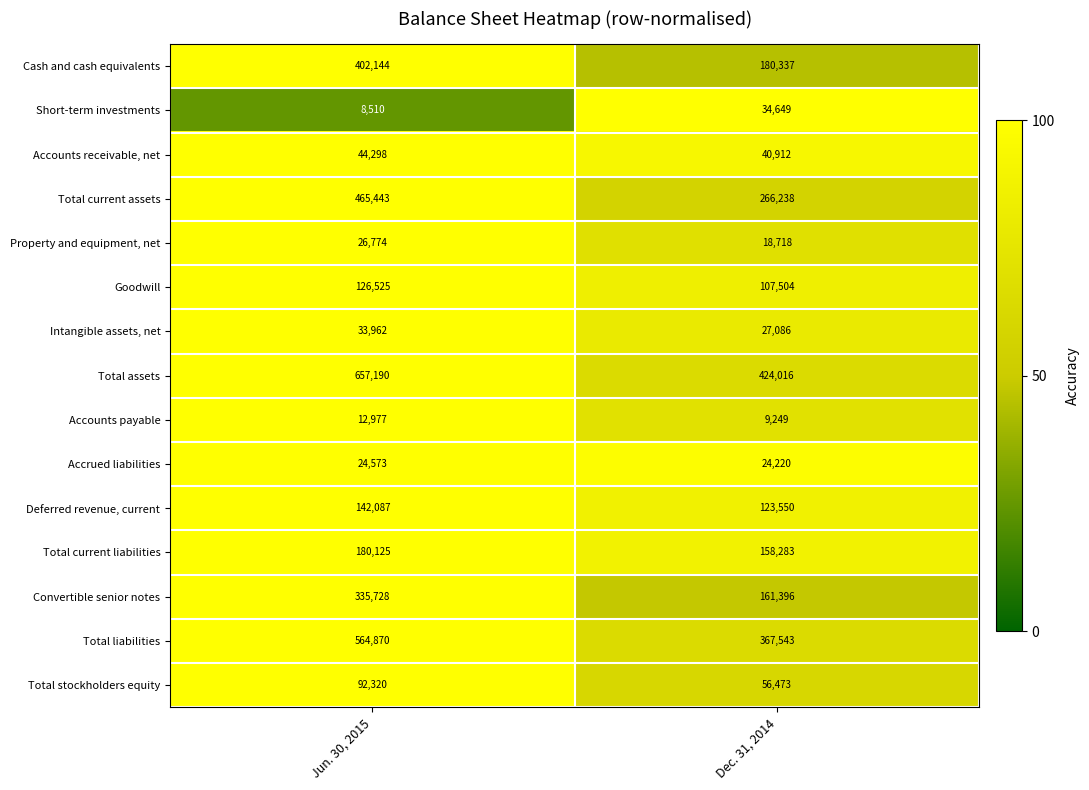

Rank the categories by Accrued liabilities value from highest to lowest.

Jun. 30, 2015, Dec. 31, 2014